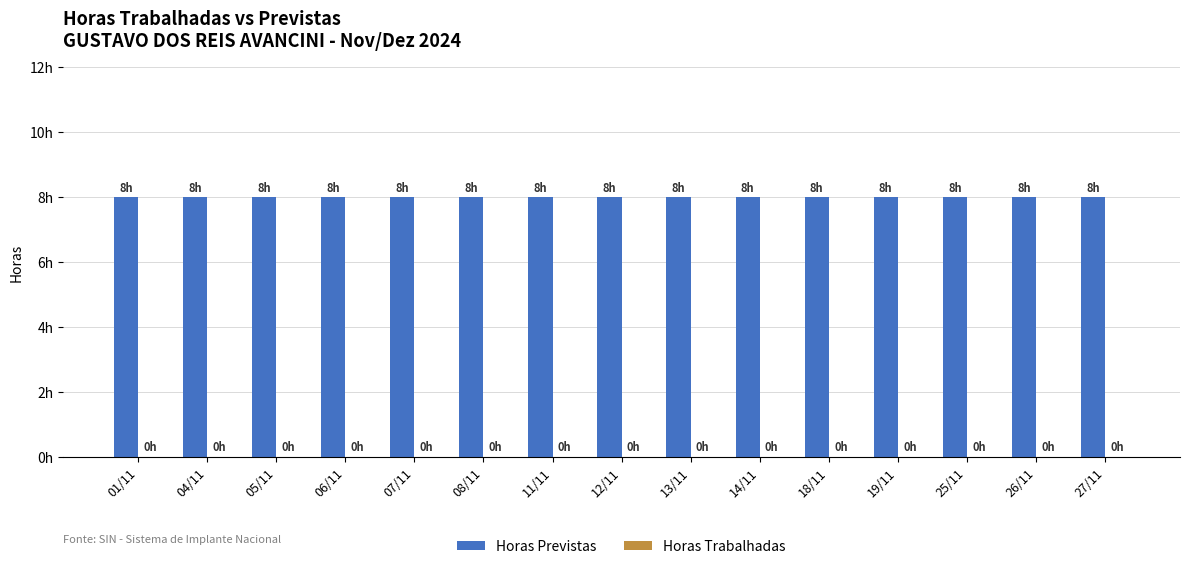

What is the sum of all Horas Previstas values?

120